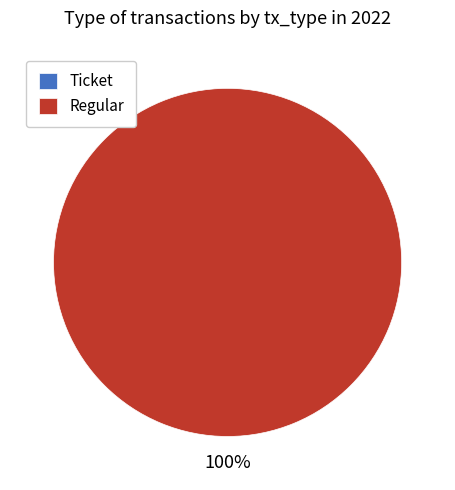

To the nearest percent, what portion does Regular represent?

100%